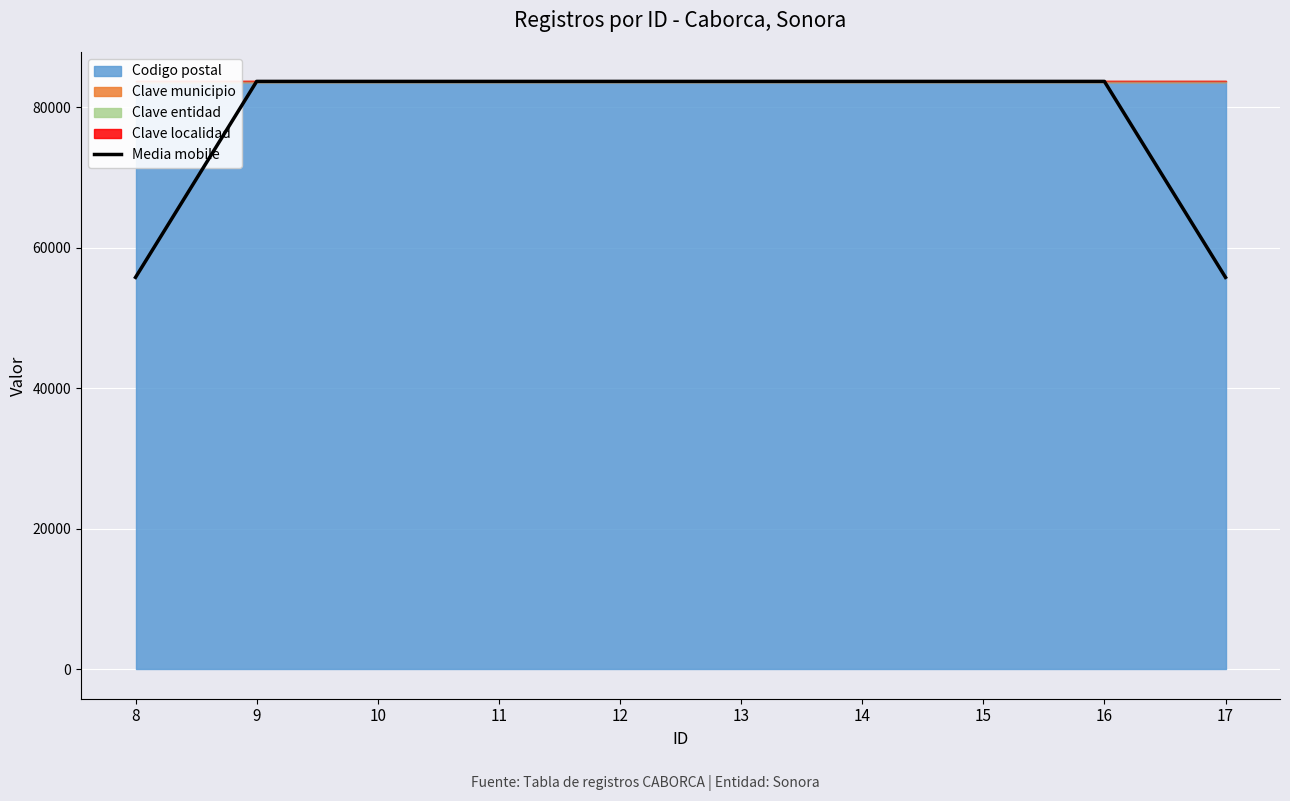

What is the average value?

78067.7